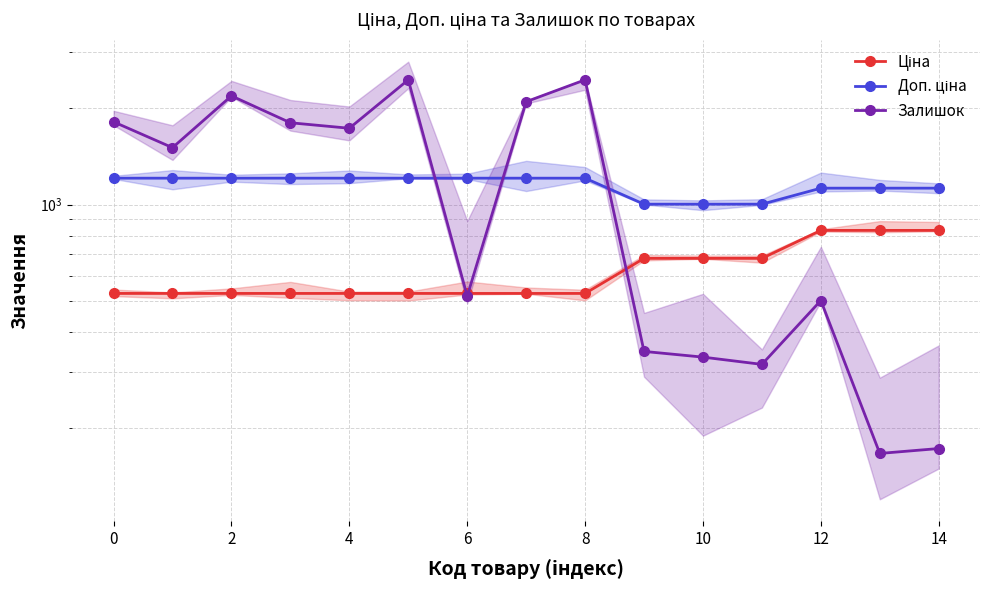

Between 2 and 4, which series saw the biggest shift?

Залишок